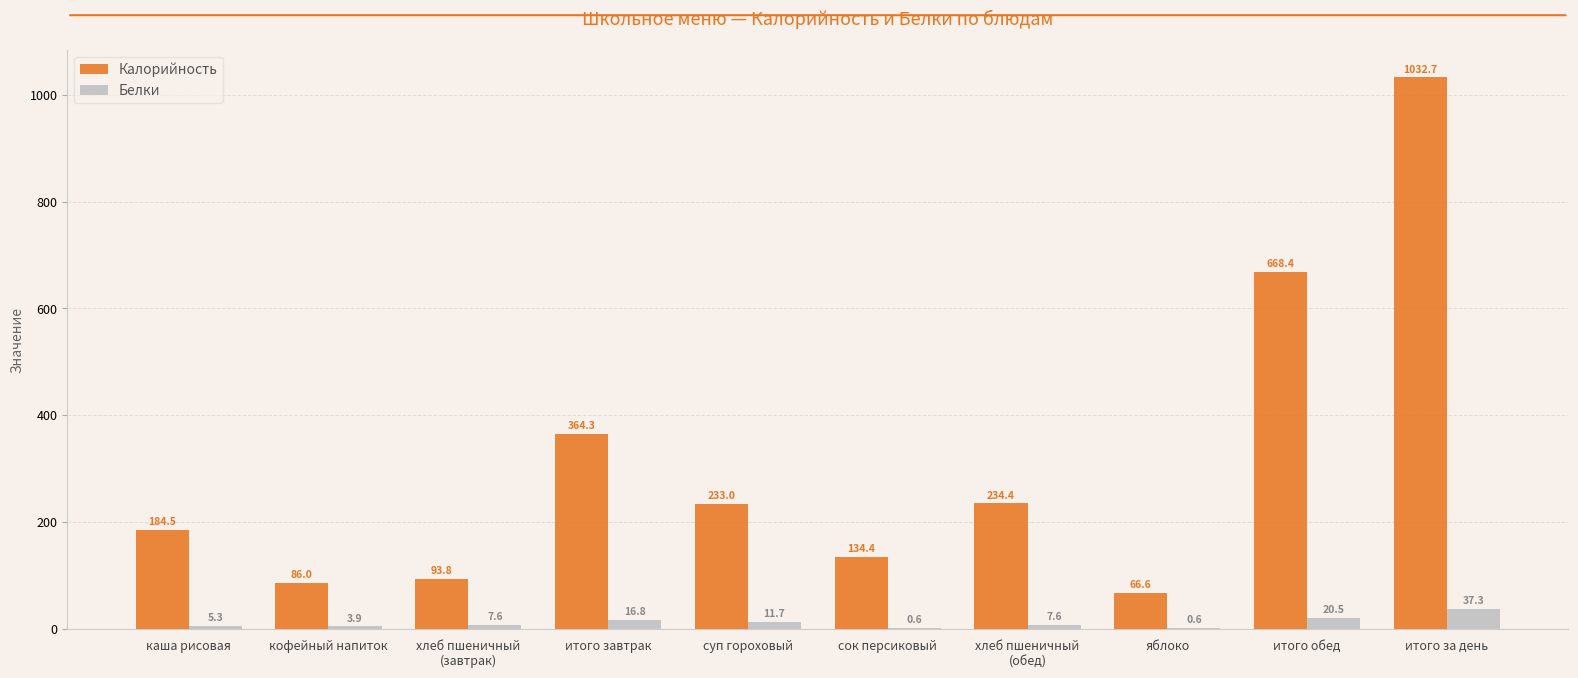

True or false: Калорийность has a value of 668.4 at итого обед.

True